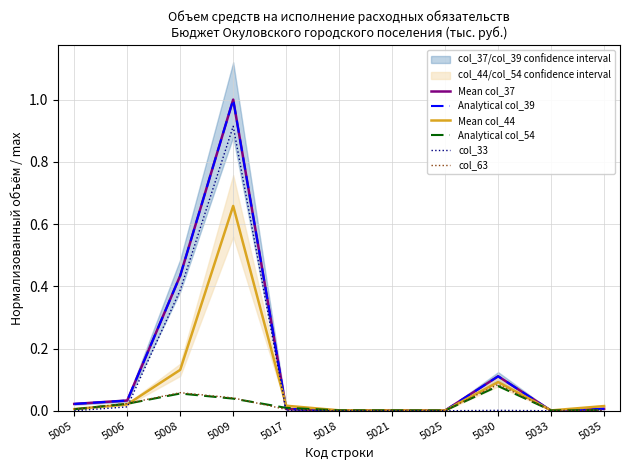

True or false: col_33 has a value of -0.5 at 5025.

False